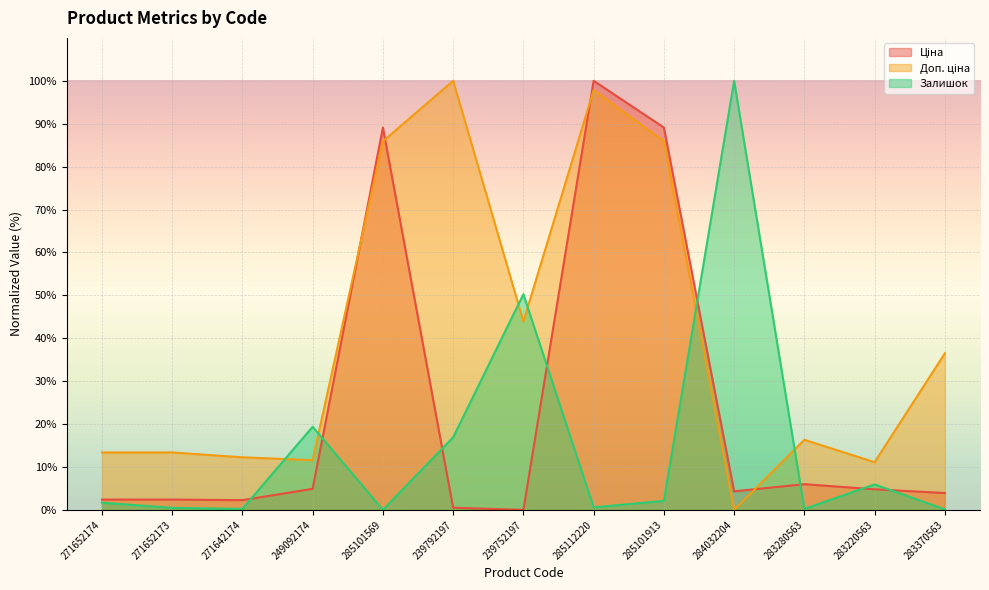

Between 271652173 and 283370563, which series saw the biggest shift?

Доп. ціна